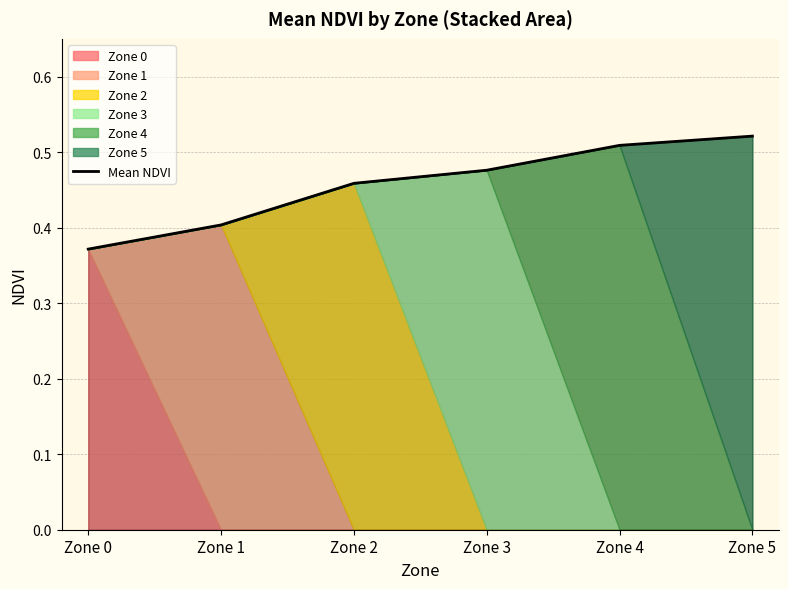

List the labels in order of value, smallest first.

Zone 0, Zone 1, Zone 2, Zone 3, Zone 4, Zone 5